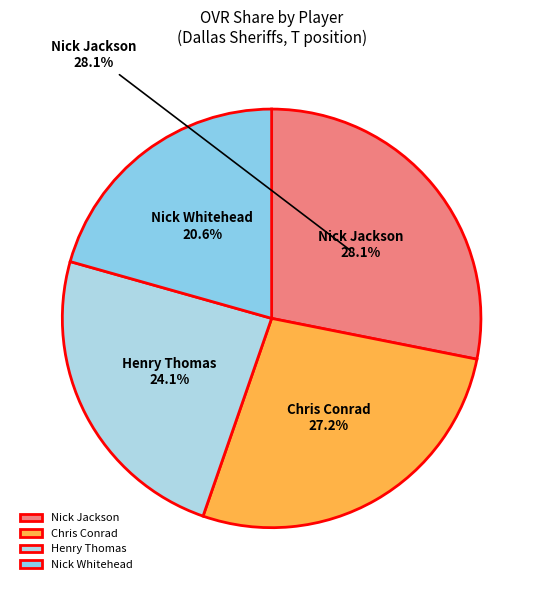

Is there a majority slice in this chart?

No